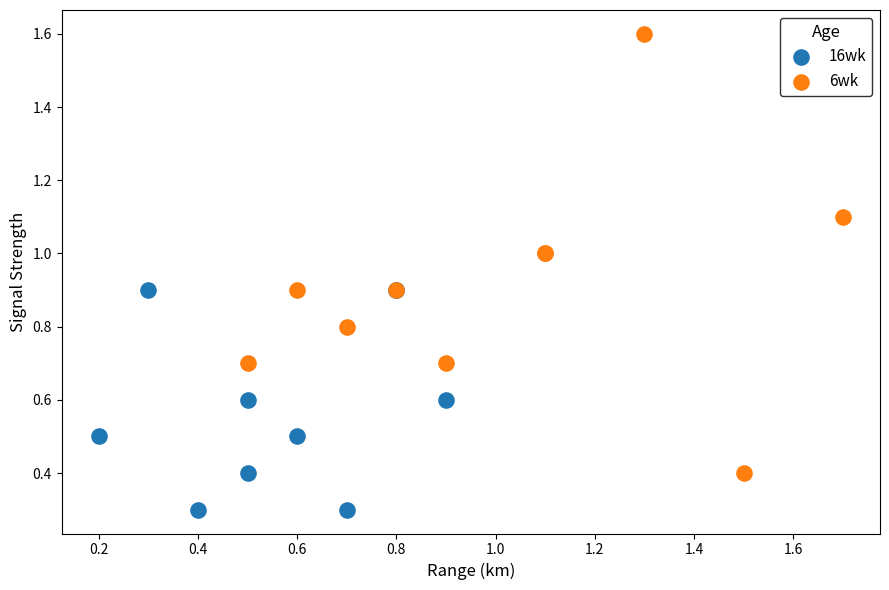

Which series reaches the minimum Y coordinate?

16wk